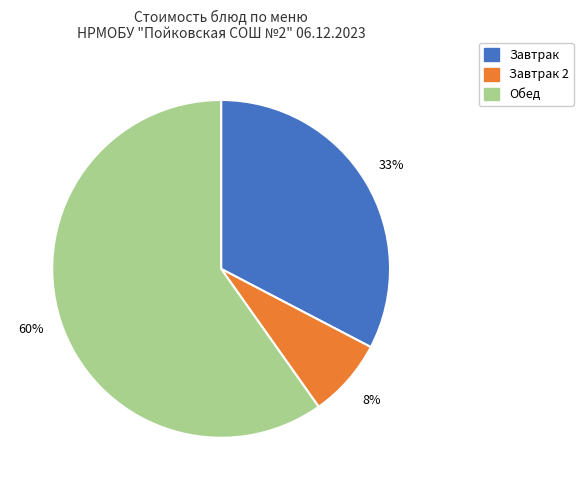

To the nearest percent, what is the average slice percentage?

33%